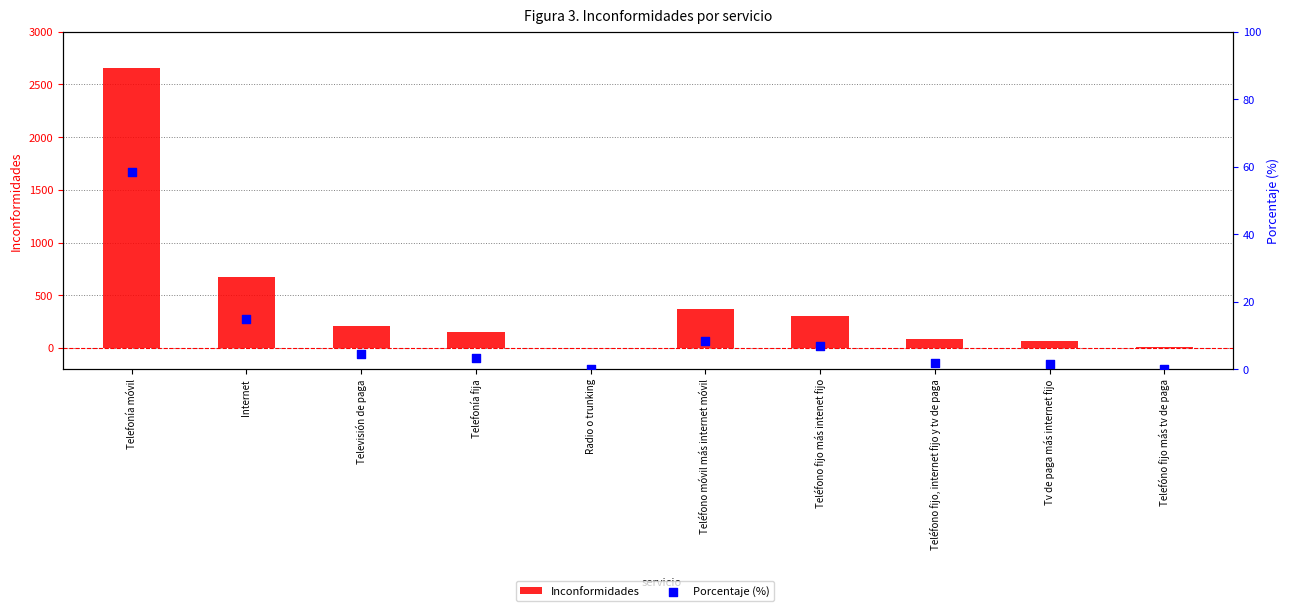

At which category is the sum across all series the highest?

Telefonía móvil